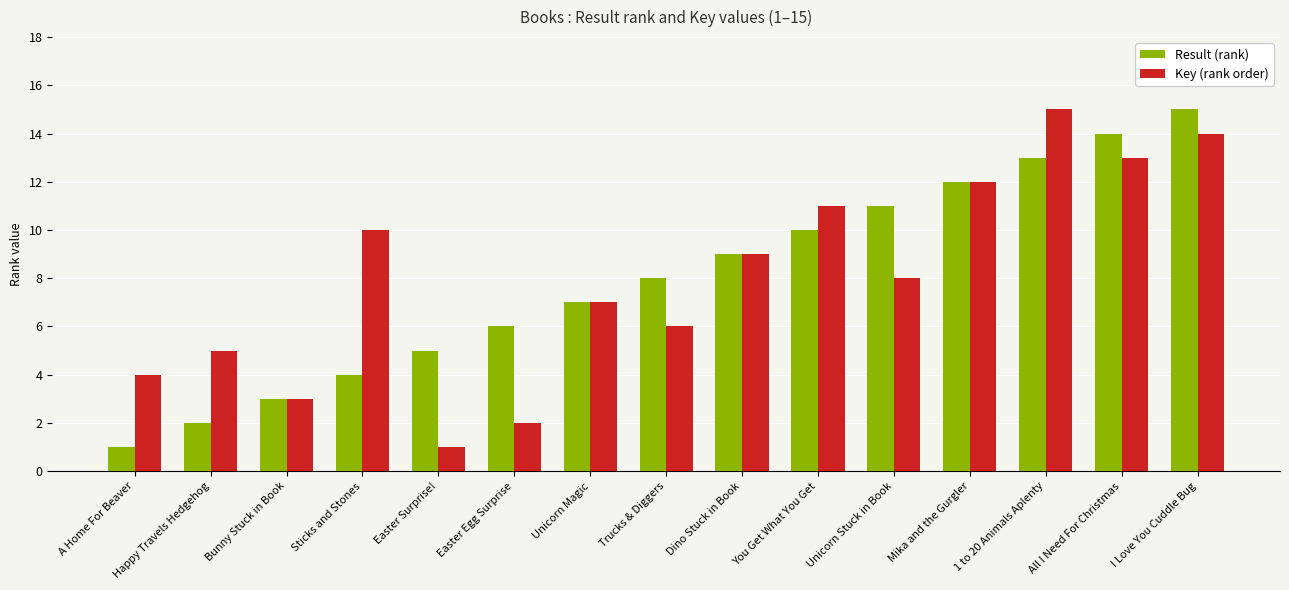

What is the sum of the Result (rank) values at Trucks & Diggers and Bunny Stuck in Book?

11